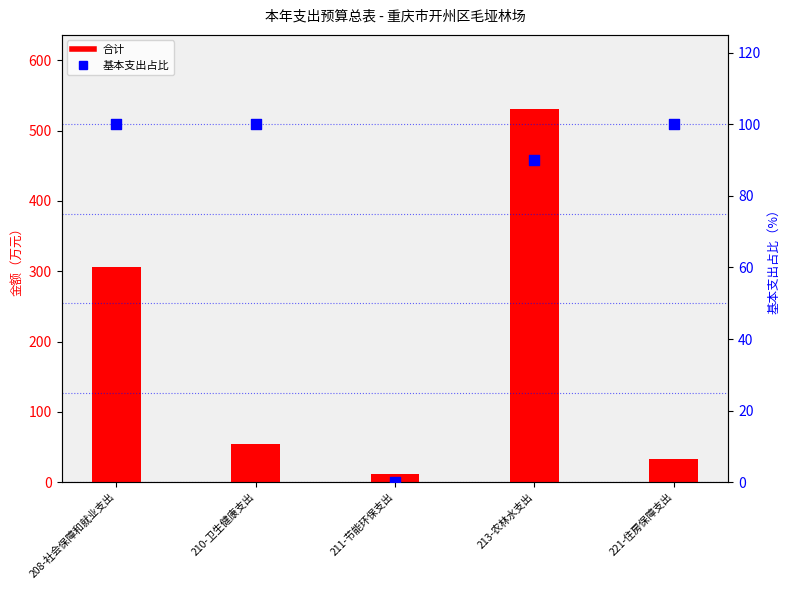

Which series contains the highest Y value?

合计